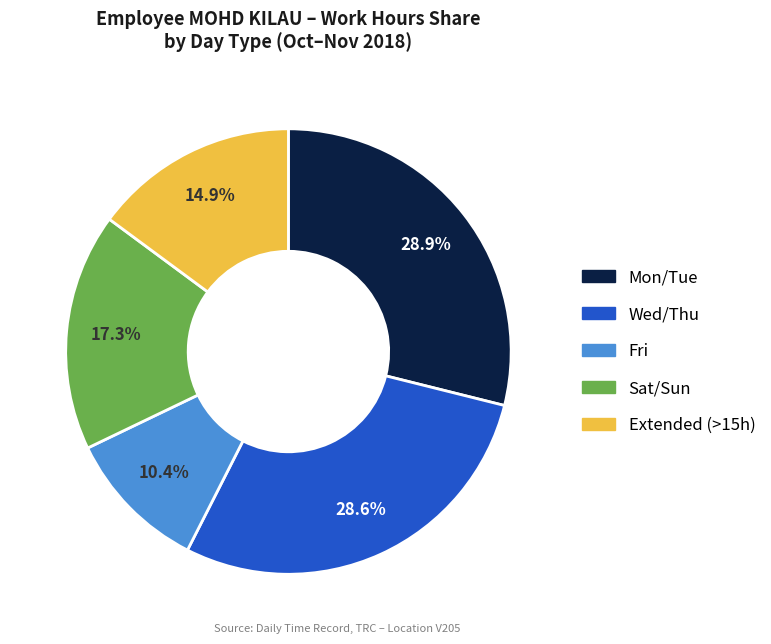

To the nearest percent, what is the average slice percentage?

20%